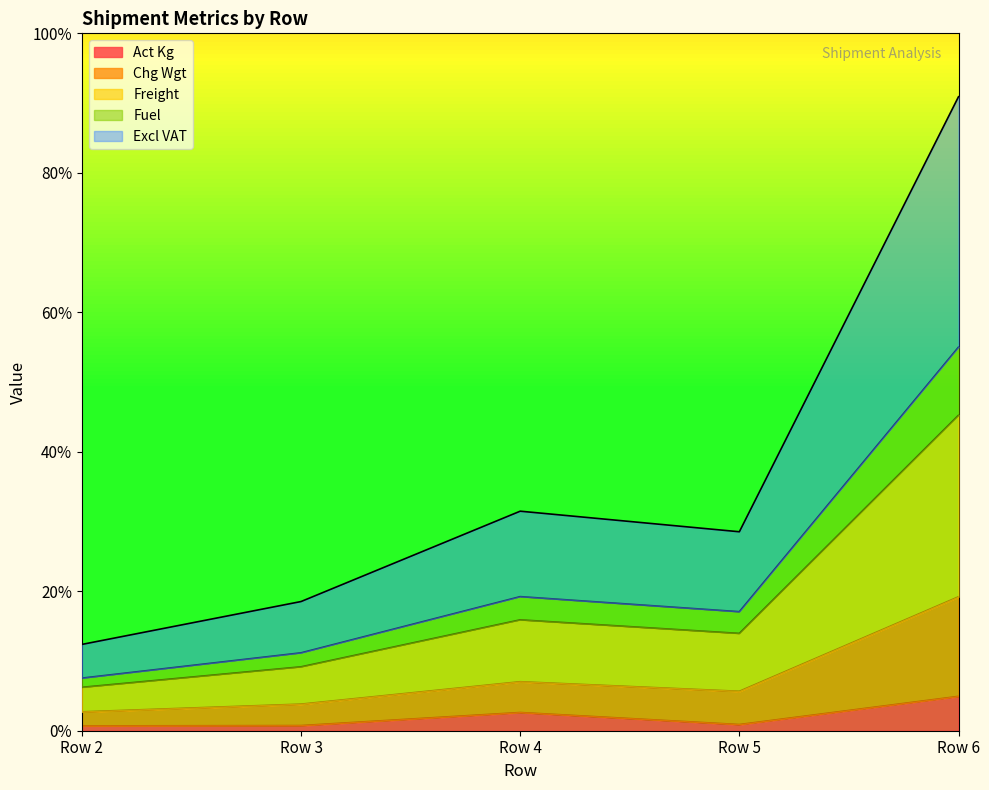

Which label corresponds to the smallest value in the chart?

Row 2